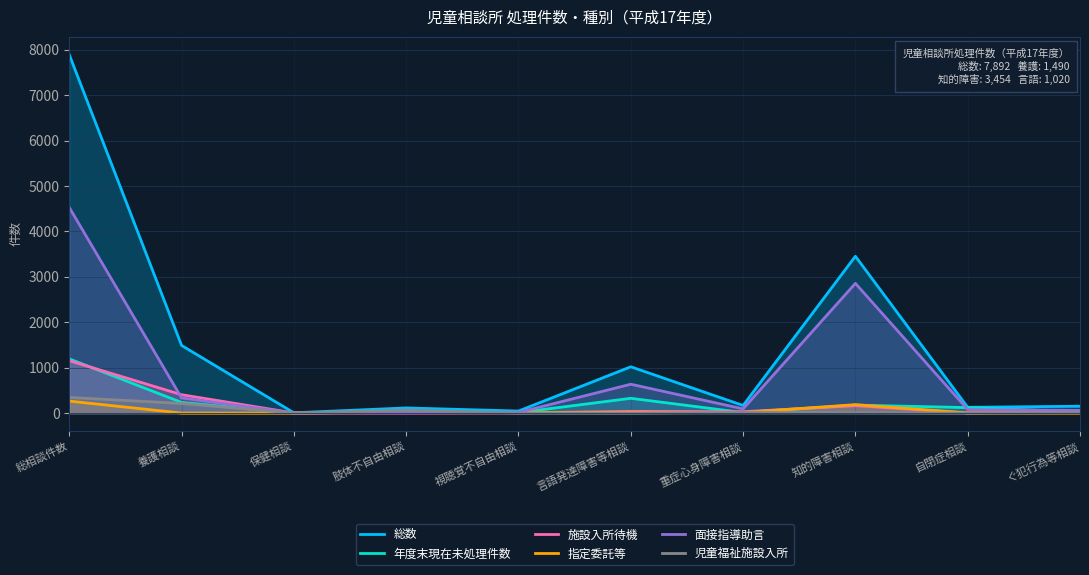

What is the difference between the maximum and minimum values in the 指定委託等 series?

264